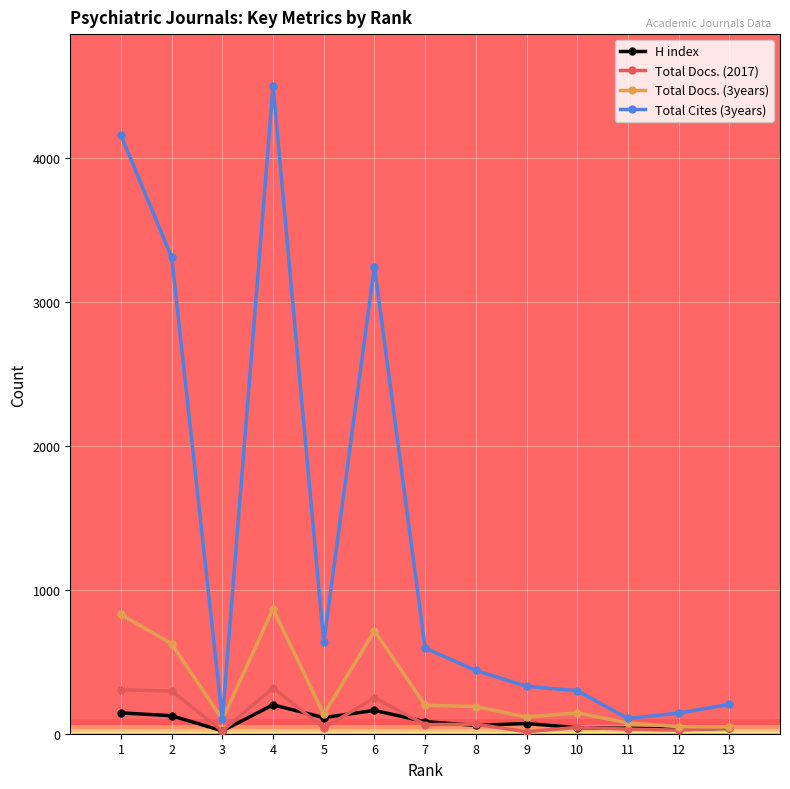

What is the greatest value displayed?

4503